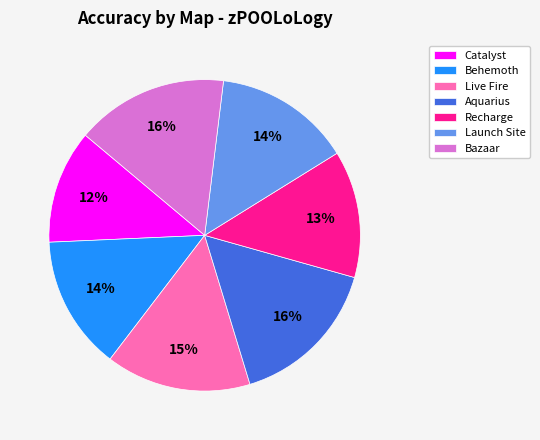

Approximately how many times larger is the value at Recharge compared to Launch Site?

0.9